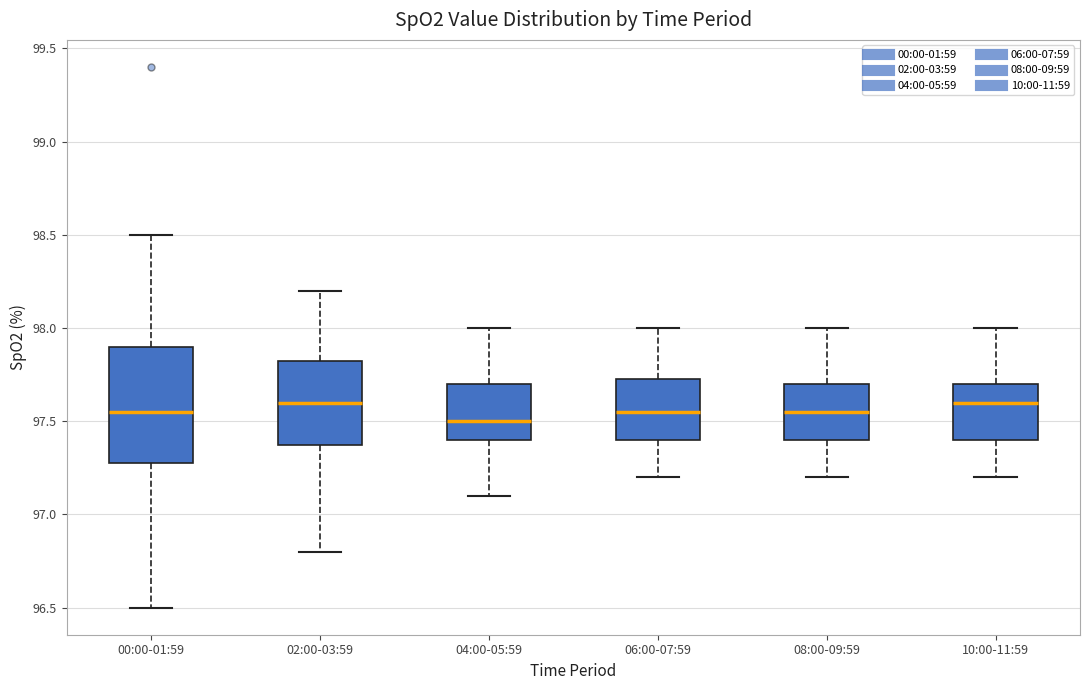

Where is the lower edge of the box for 08:00-09:59 on the y-axis? The values are not printed on the chart, so give them approximately, as read against the axis.

97.40